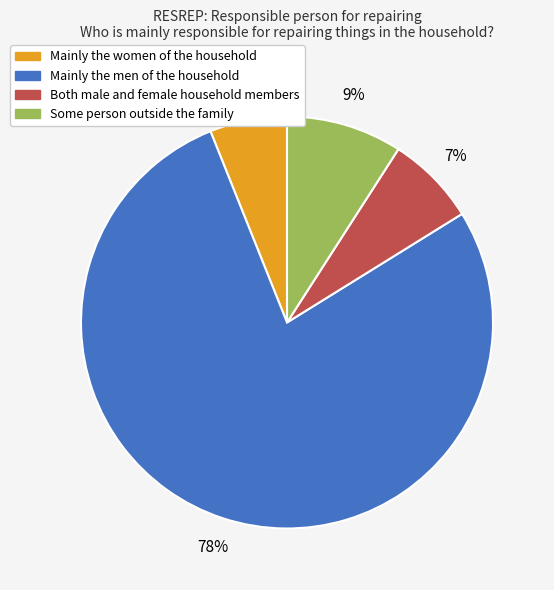

To the nearest percent, what is the average slice percentage?

25%